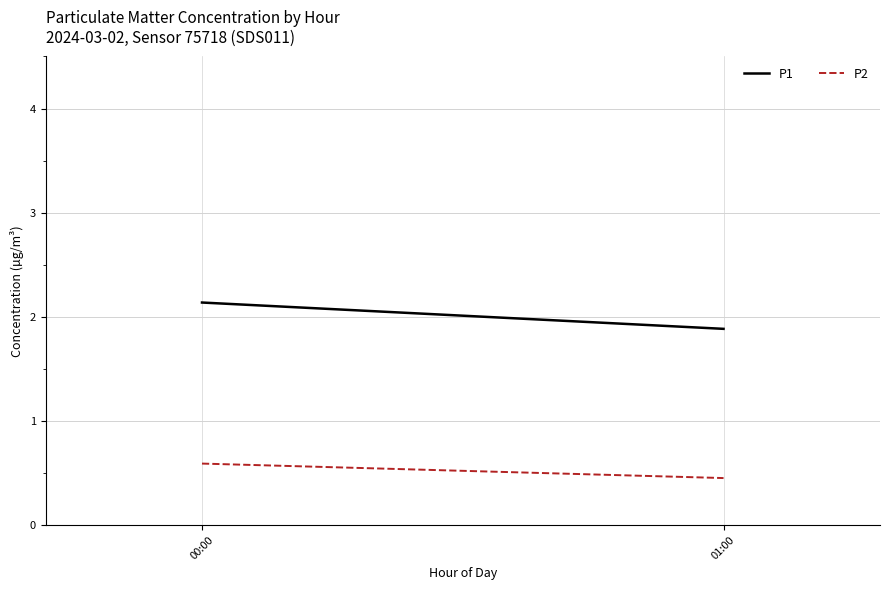

Is this an area chart (filled region under the line)?

No